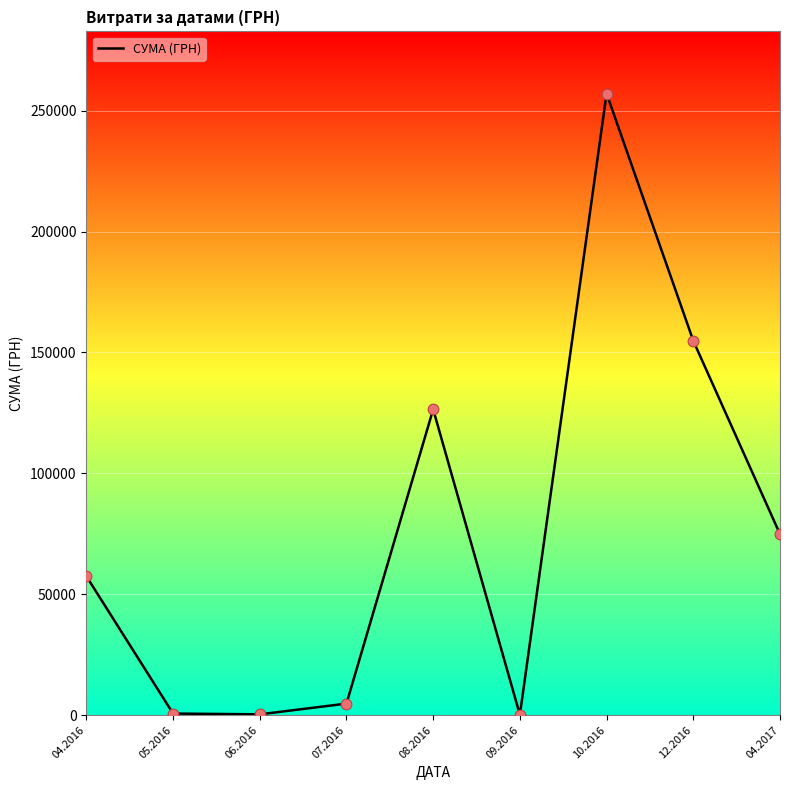

What is the change in value from 06.2016 to 09.2016?

-183.0